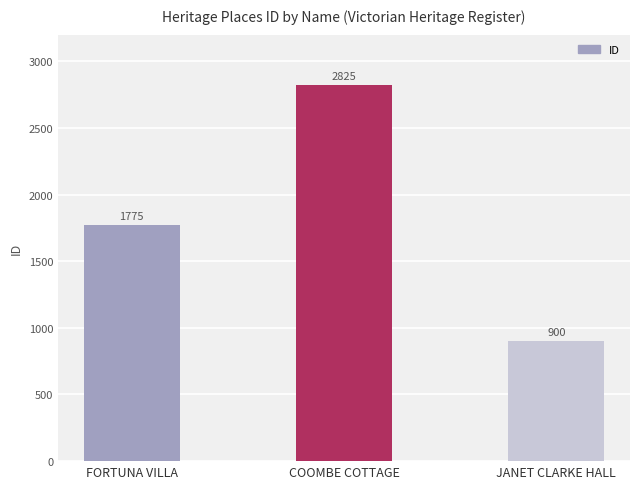

How many bars are there in total?

3